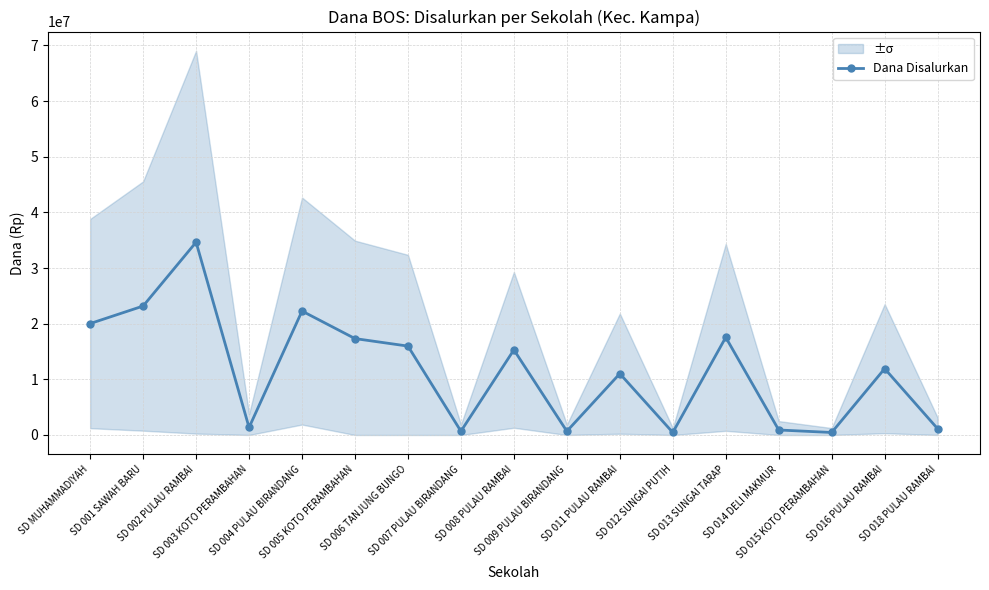

How many points are higher than both their immediate neighbors (excluding endpoints)?

6